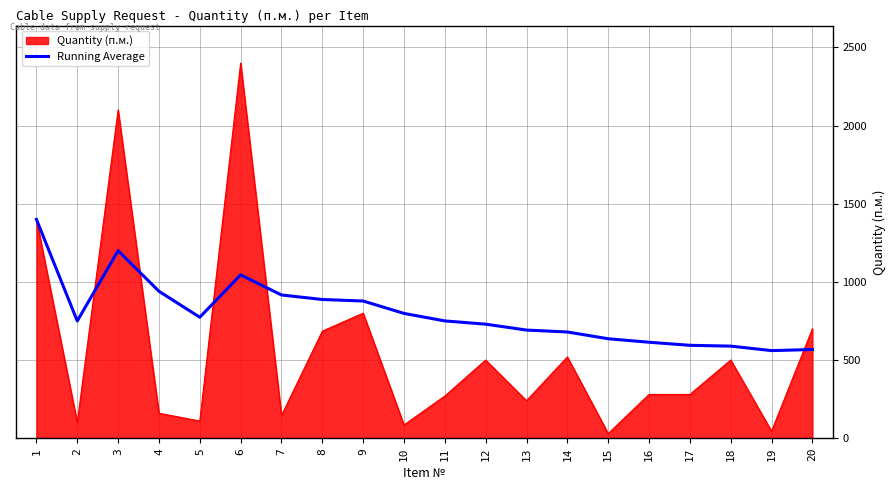

What is the spread (max minus min) of values at 9?

77.8